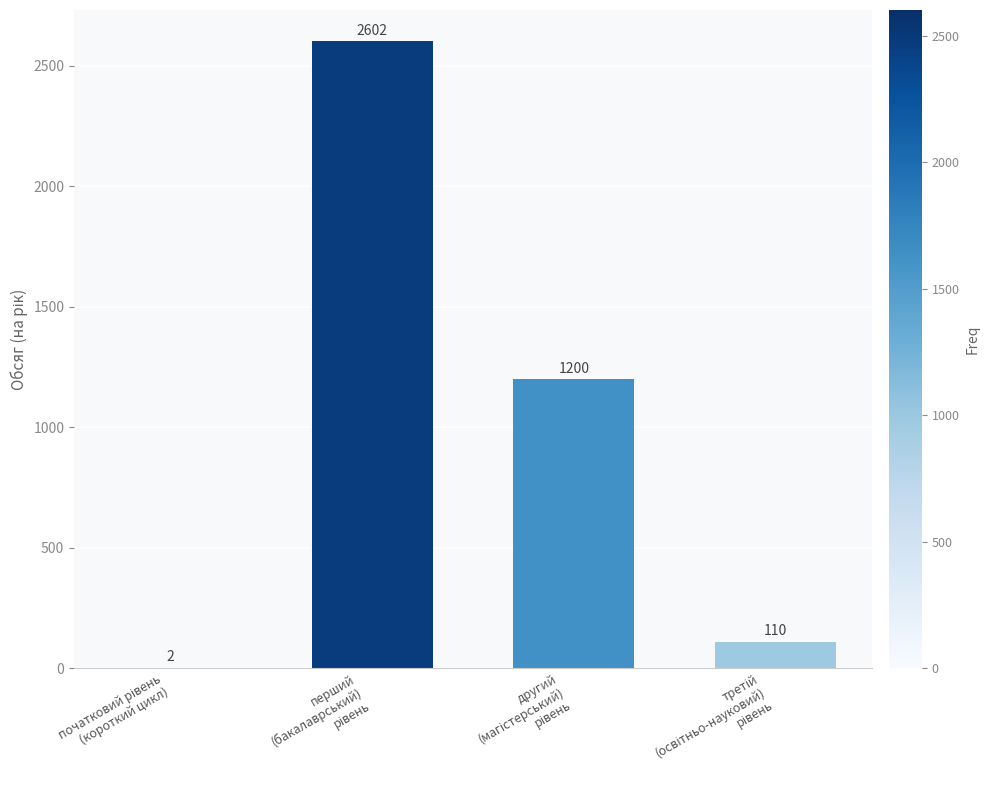

What is the sum of all values?

3914